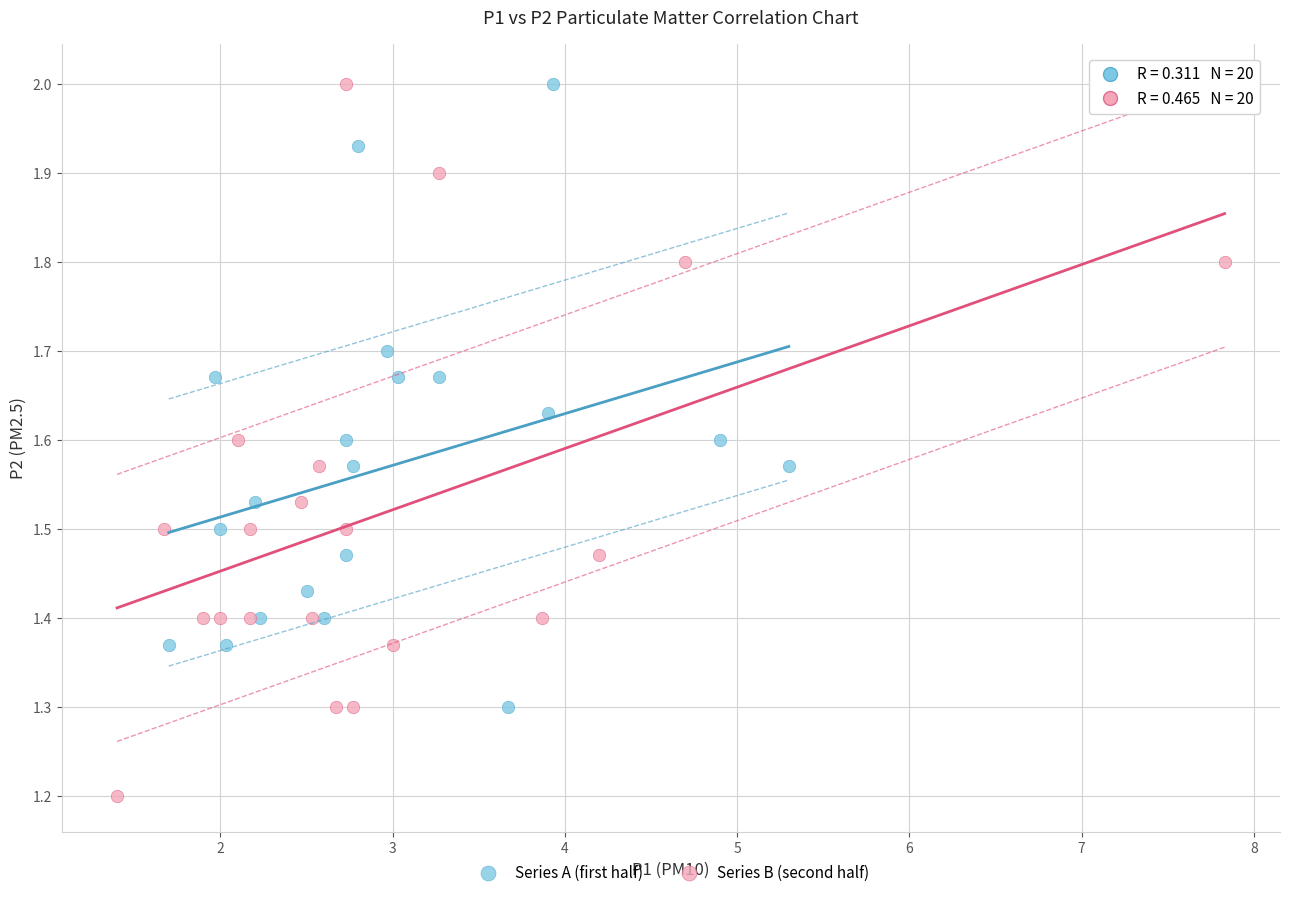

Which series contains the lowest Y value?

Series B (second half)